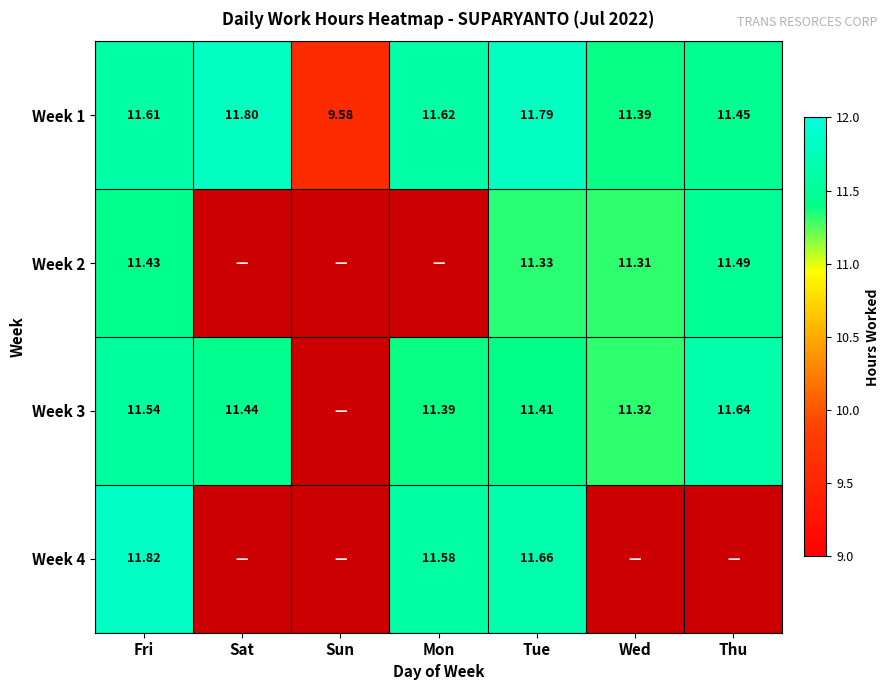

What is the spread (max minus min) of values at Thu?

0.2